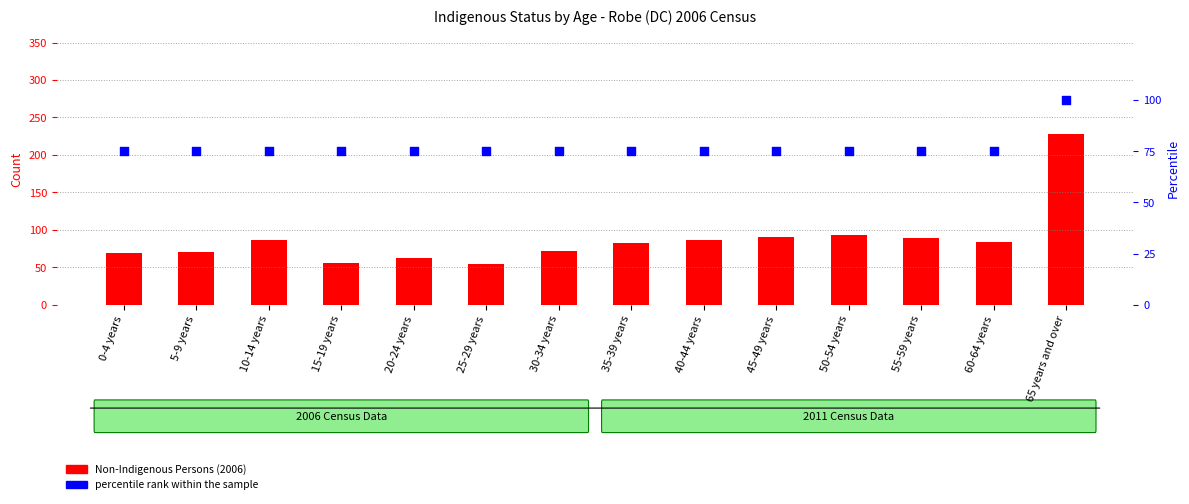

Is the value of percentile rank within the sample at 0-4 years greater than the value of Non-Indigenous Persons (2006) at 15-19 years?

Yes